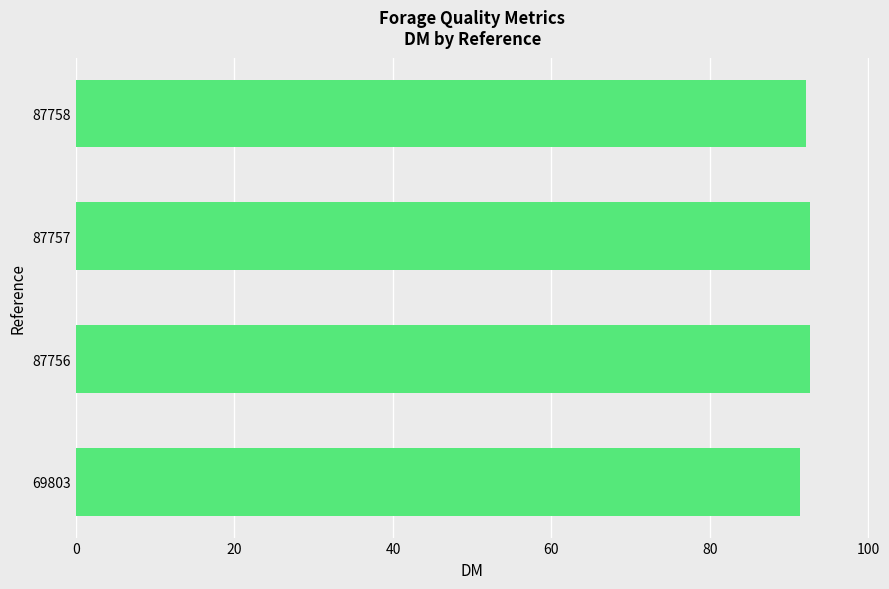

How many values are between 92 and 93?

3